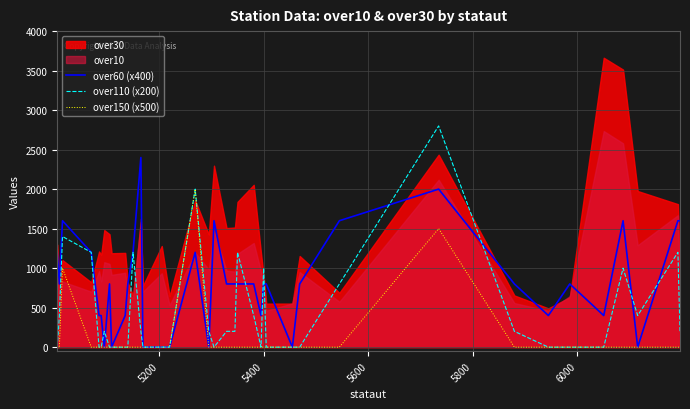

True or false: over110 (x200) and over60 (x400) intersect in this chart.

True